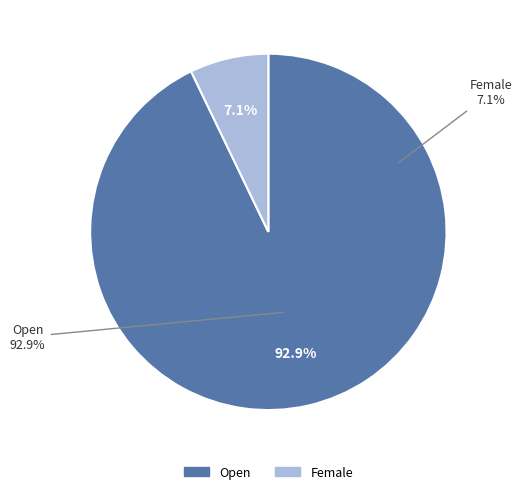

Is Open the majority of the pie?

Yes